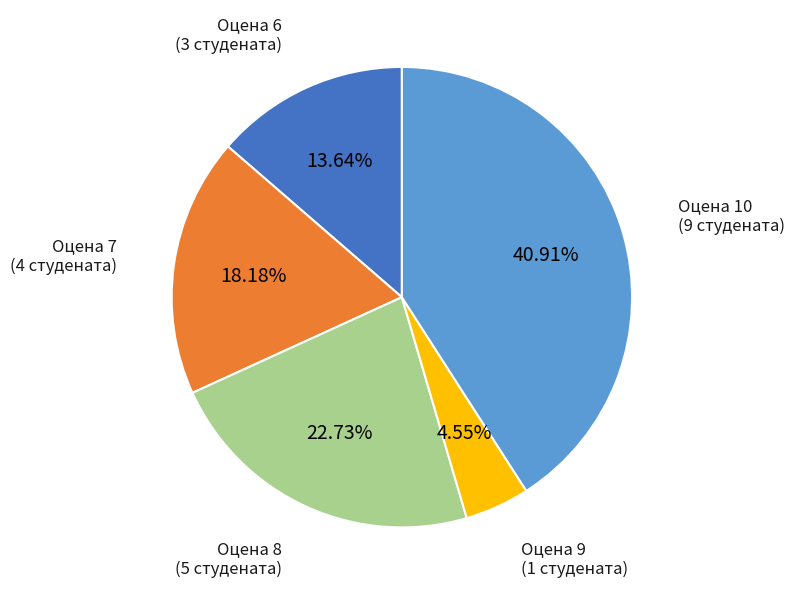

Is there a majority slice in this chart?

No